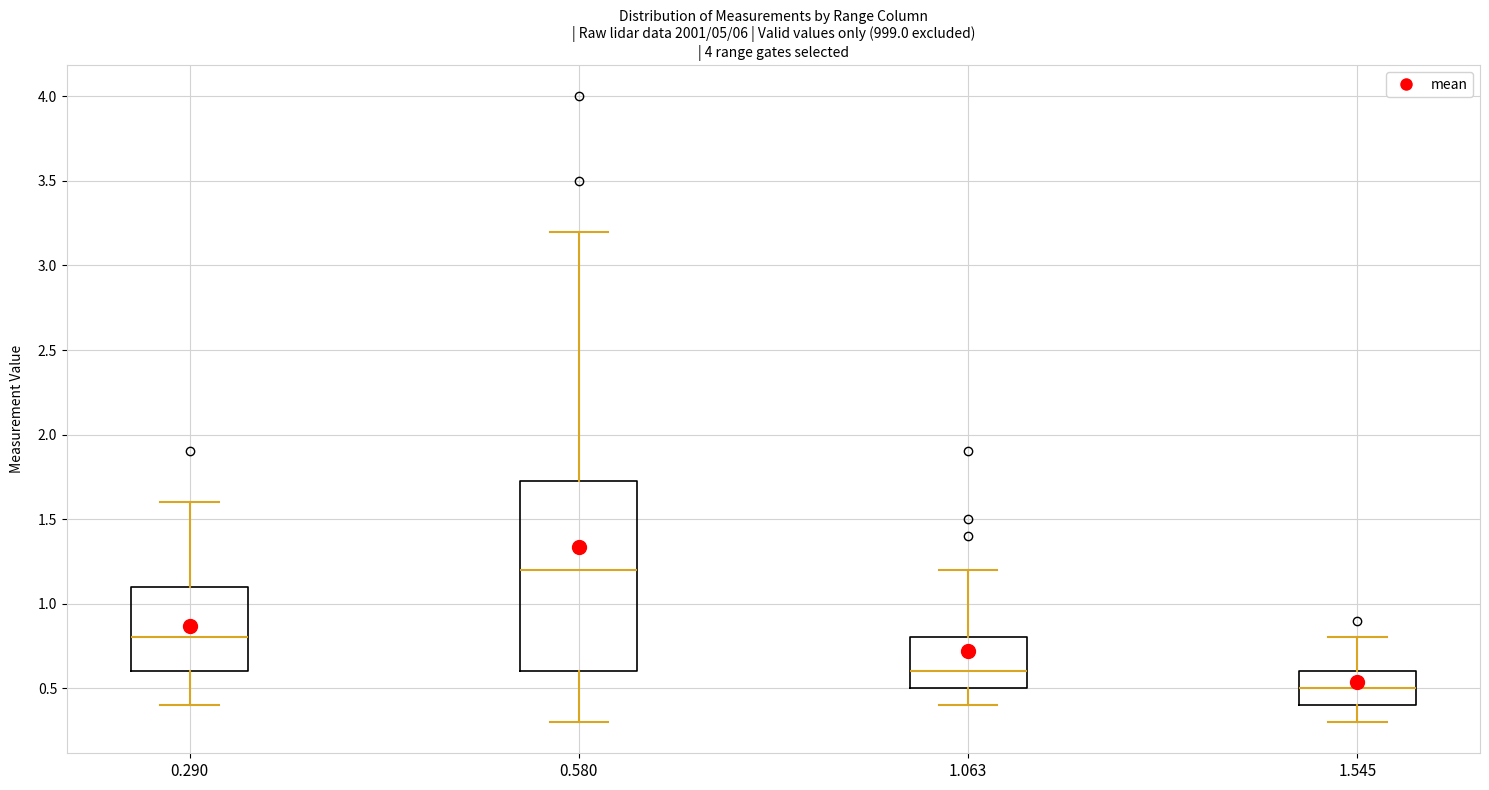

Comparing the boxes themselves (not the whiskers), which one is the tallest?

0.580